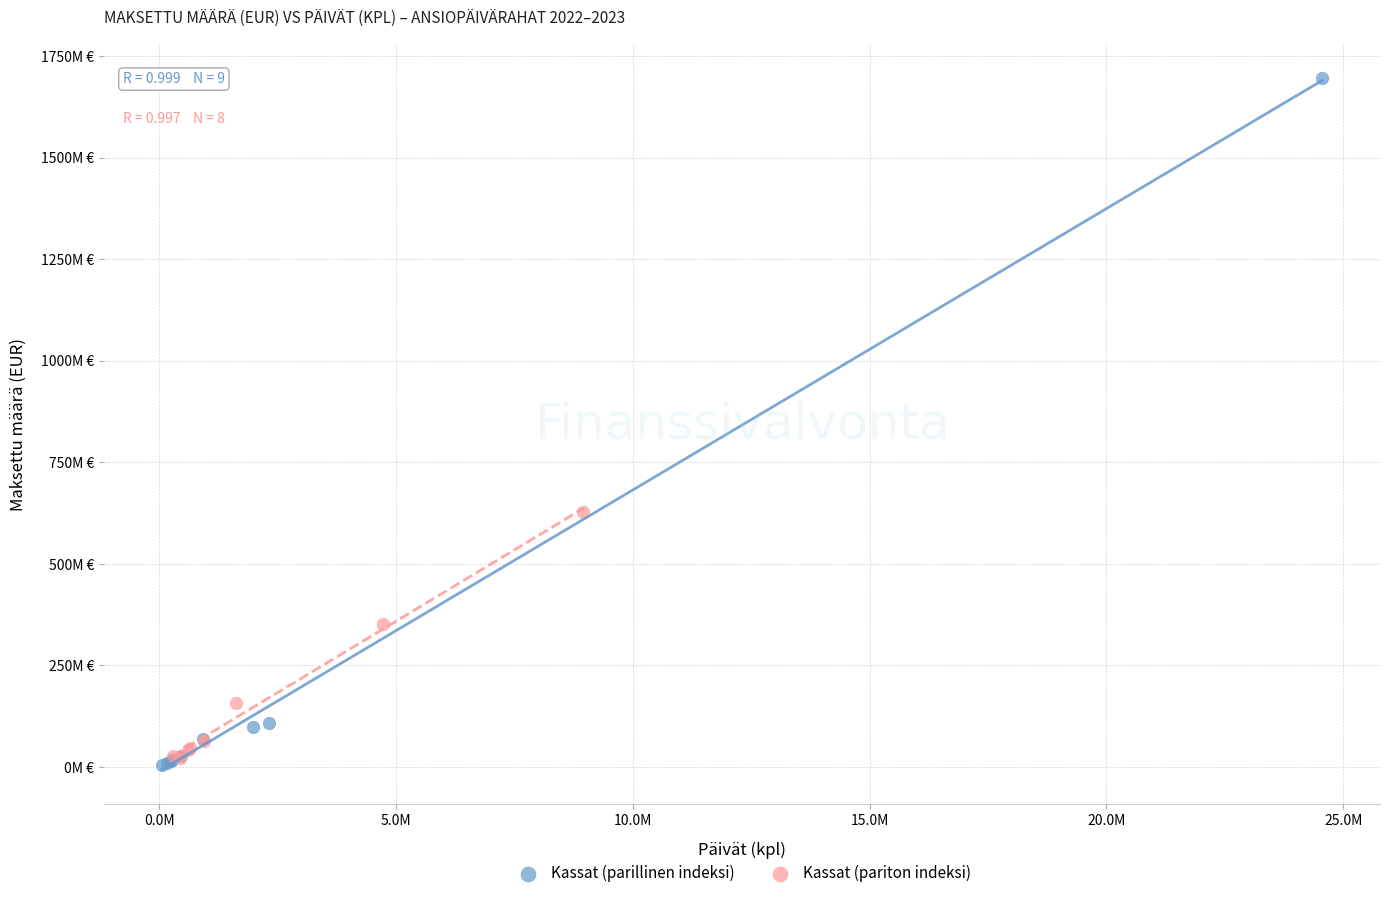

What are all the series names shown in the legend?

Kassat (parillinen indeksi), Kassat (pariton indeksi)